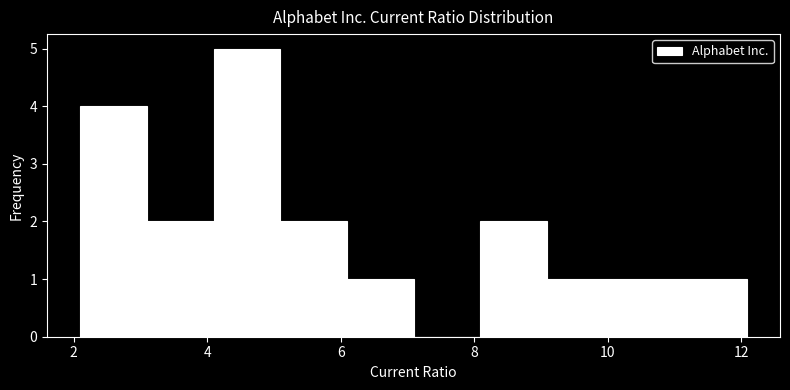

Reading left to right, transcribe this chart: for each bar, give the range it covers on the x-axis and its height. Neither the bar edges nor the heights are printed on the chart, so give them approximately, as read against the axes.

2.2 to 3.0: 4
3.0 to 4.0: 2
4.0 to 5.0: 5
5.0 to 6.0: 2
6.0 to 7.0: 1
7.0 to 8.0: 0
8.0 to 9.0: 2
9.0 to 10.0: 1
10.0 to 11.0: 1
11.0 to 12.0: 1